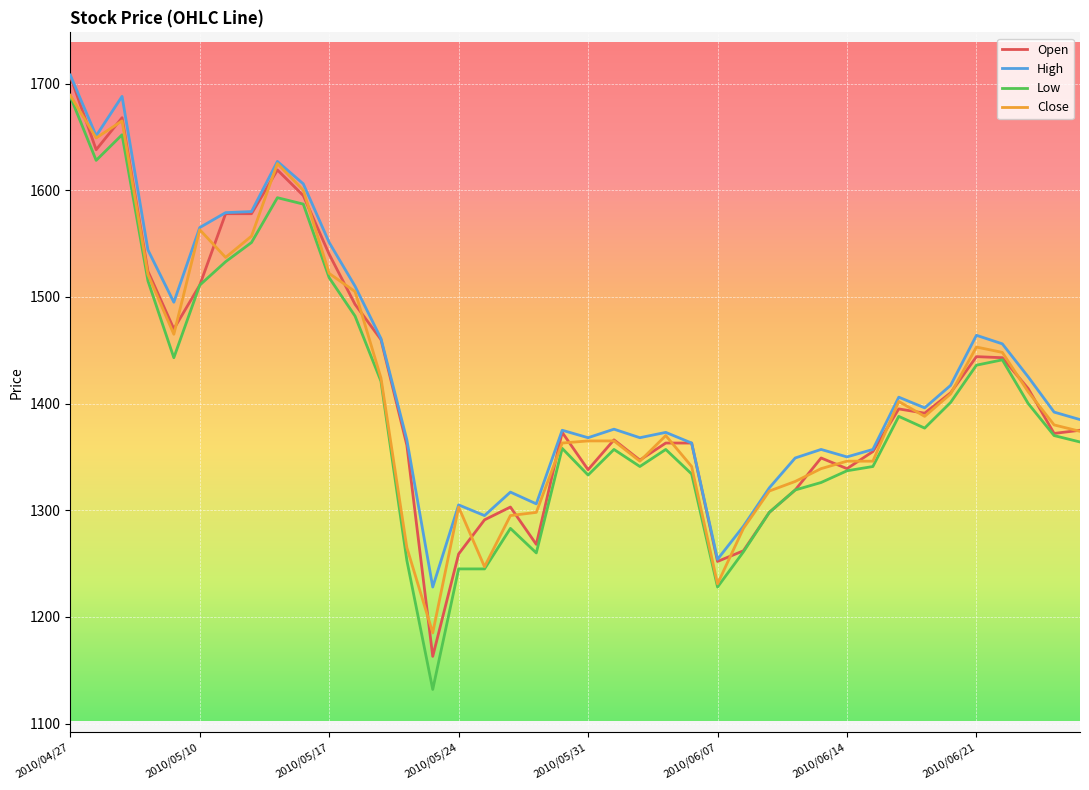

Which series has the largest range (max minus min)?

Low